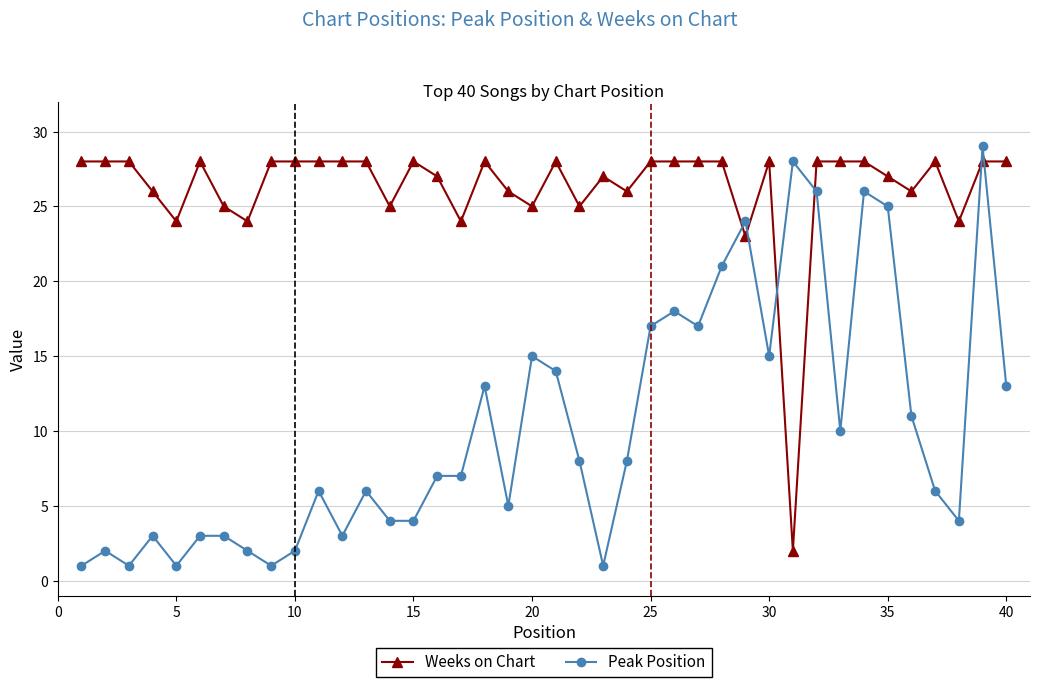

Which series has the largest range (max minus min)?

Peak Position